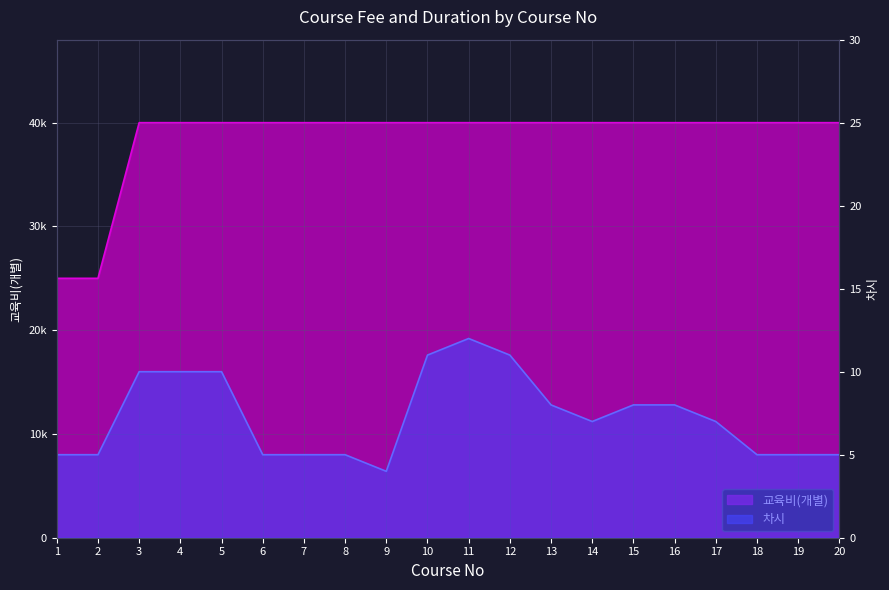

What are all the series names shown in the legend?

교육비(개별), 차시